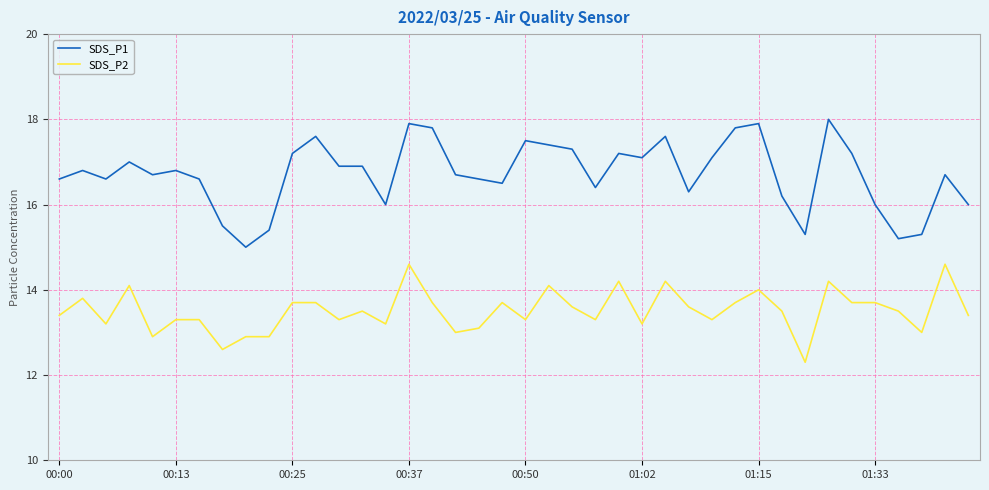

Which series has the widest spread of values?

SDS_P1